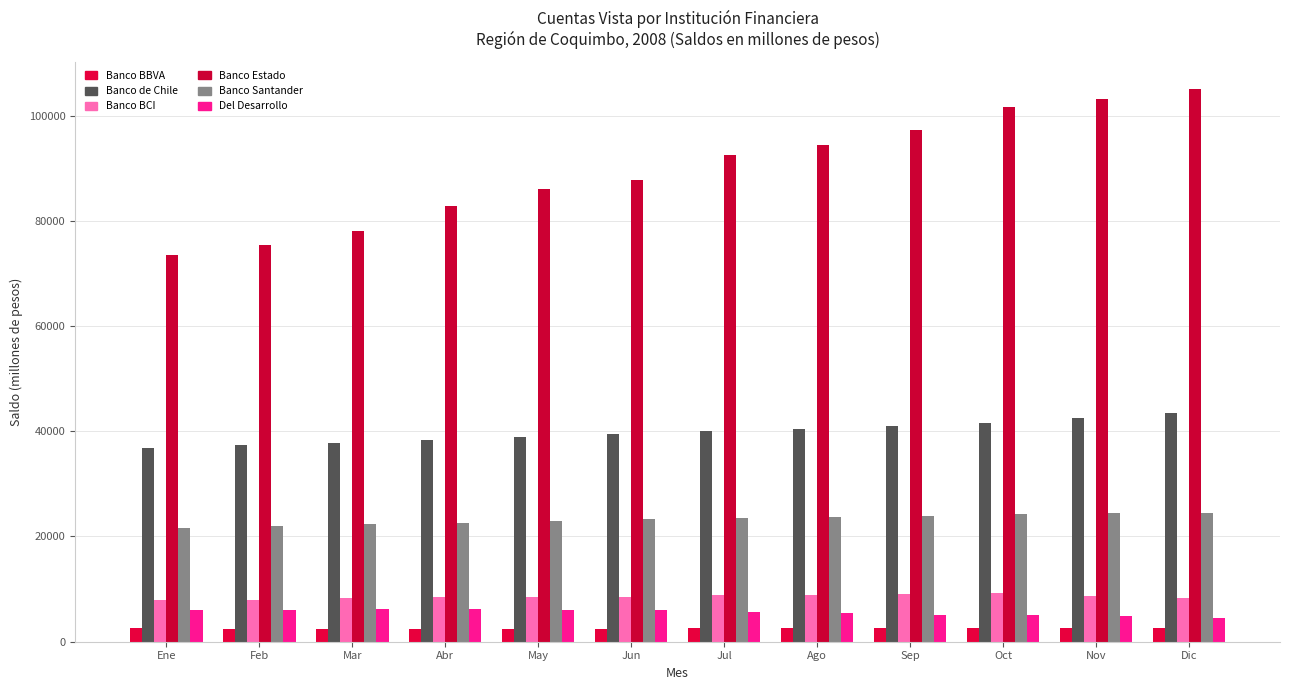

How many distinct data groups are displayed?

6